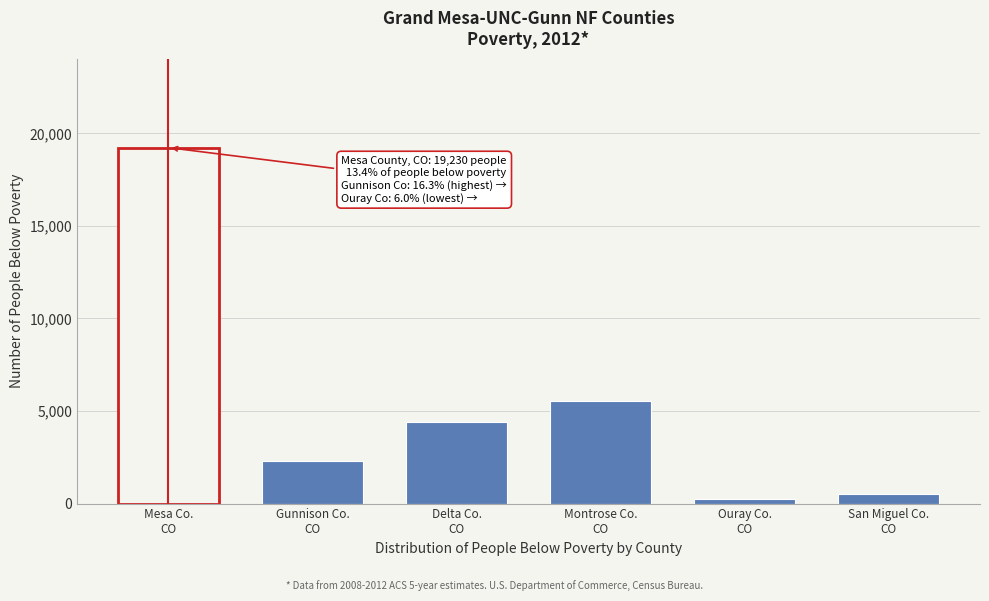

Reading left to right, transcribe all the data shown in this chart.

19230	2324	4404	5565	265	538